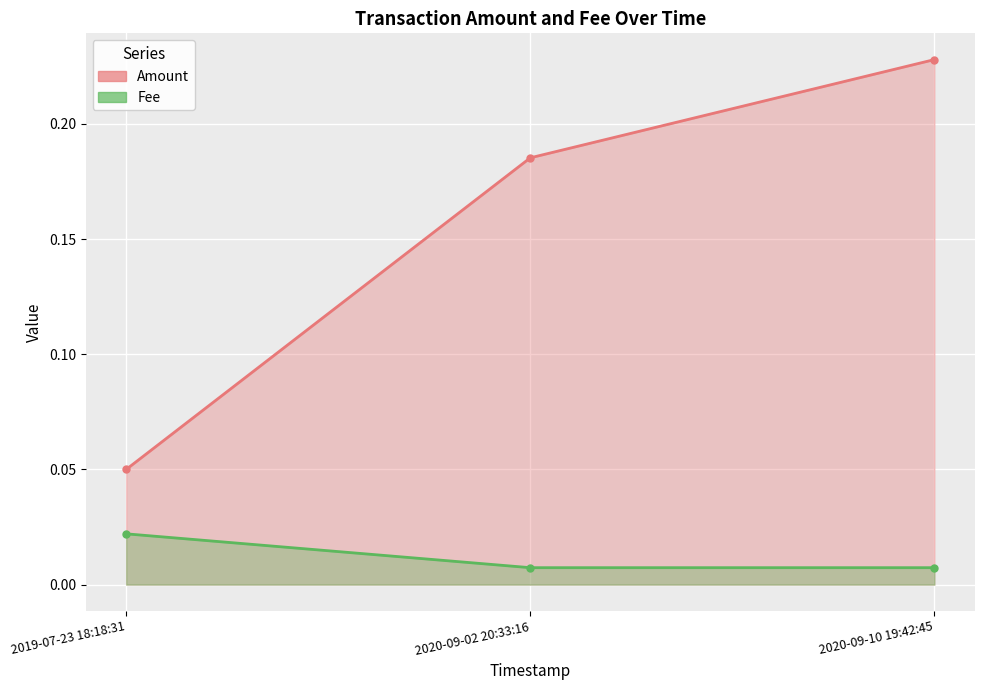

True or false: Amount has a value of 0.2 at 2020-09-10 19:42:45.

True